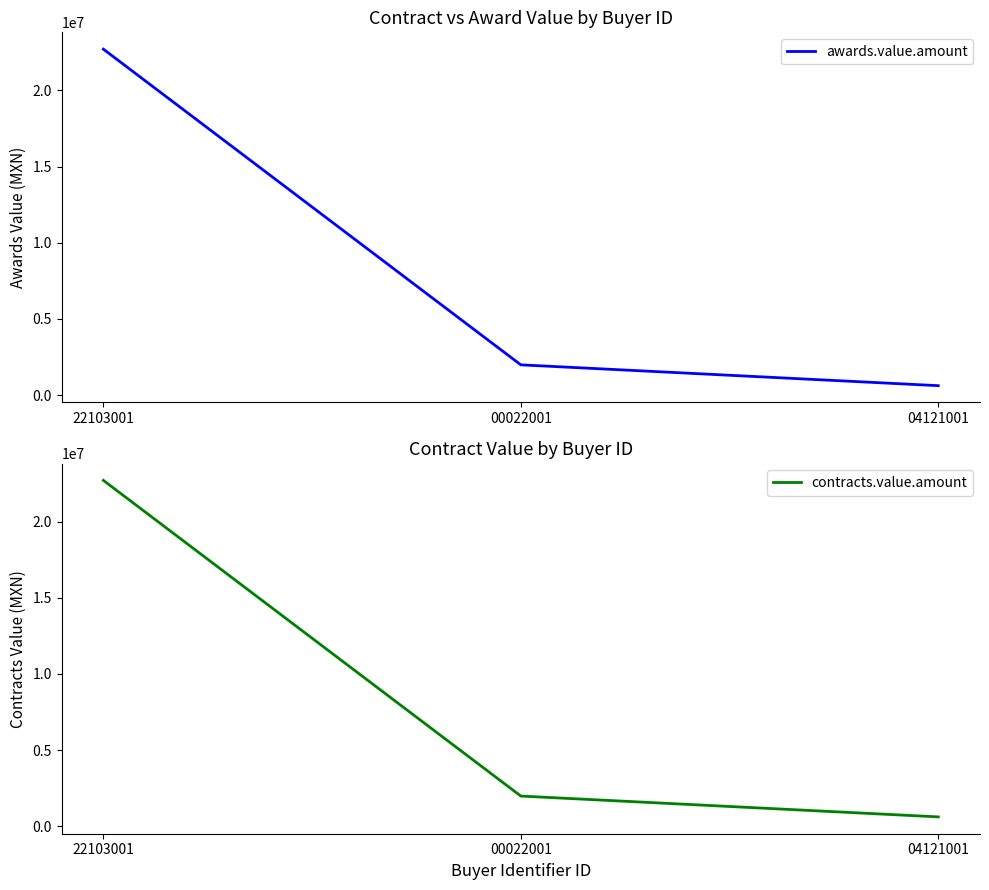

At which label does awards.value.amount reach its minimum?

04121001